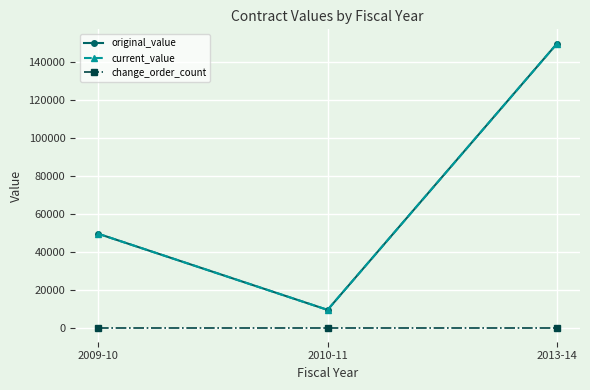

What is the maximum value shown in the chart?

149690.0